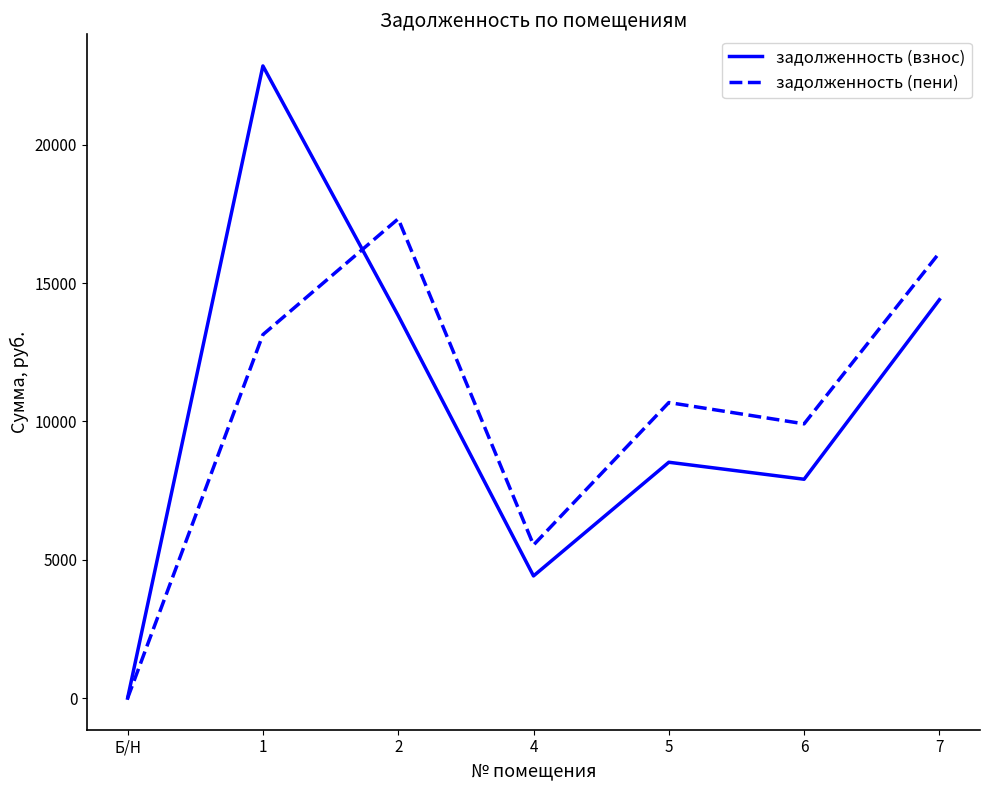

Rank the categories by задолженность (пени) value from highest to lowest.

2, 7, 1, 5, 6, 4, Б/Н